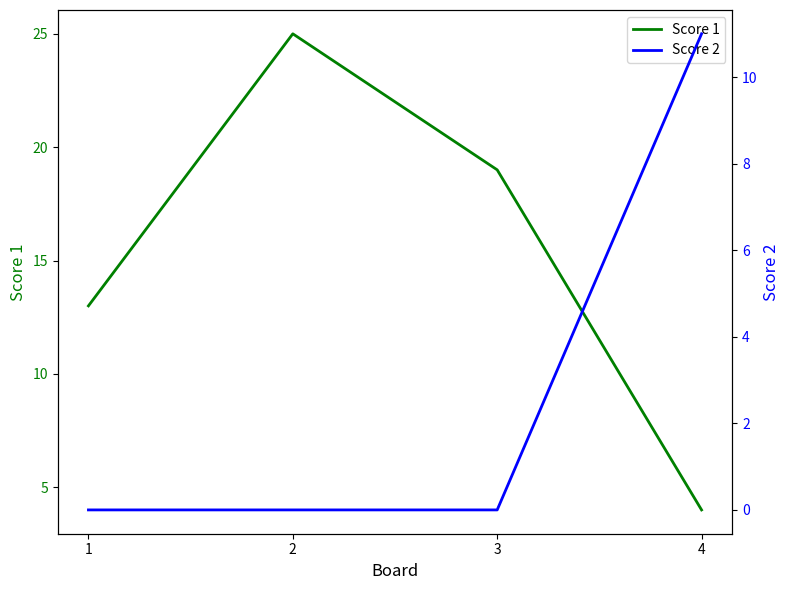

How many data points does each series have?

4